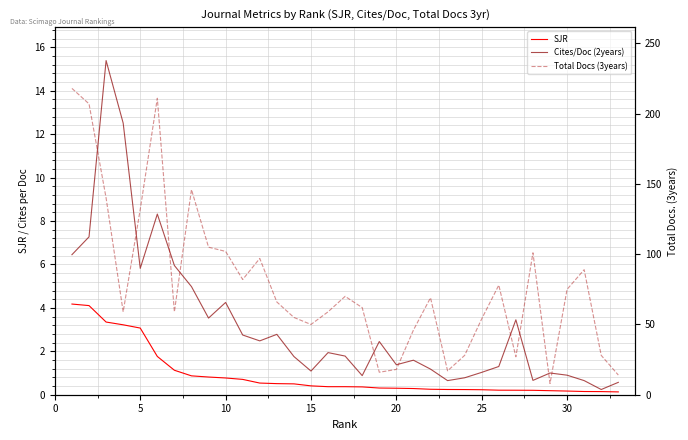

True or false: Total Docs (3years) has a value of 12.7 at 26.

False